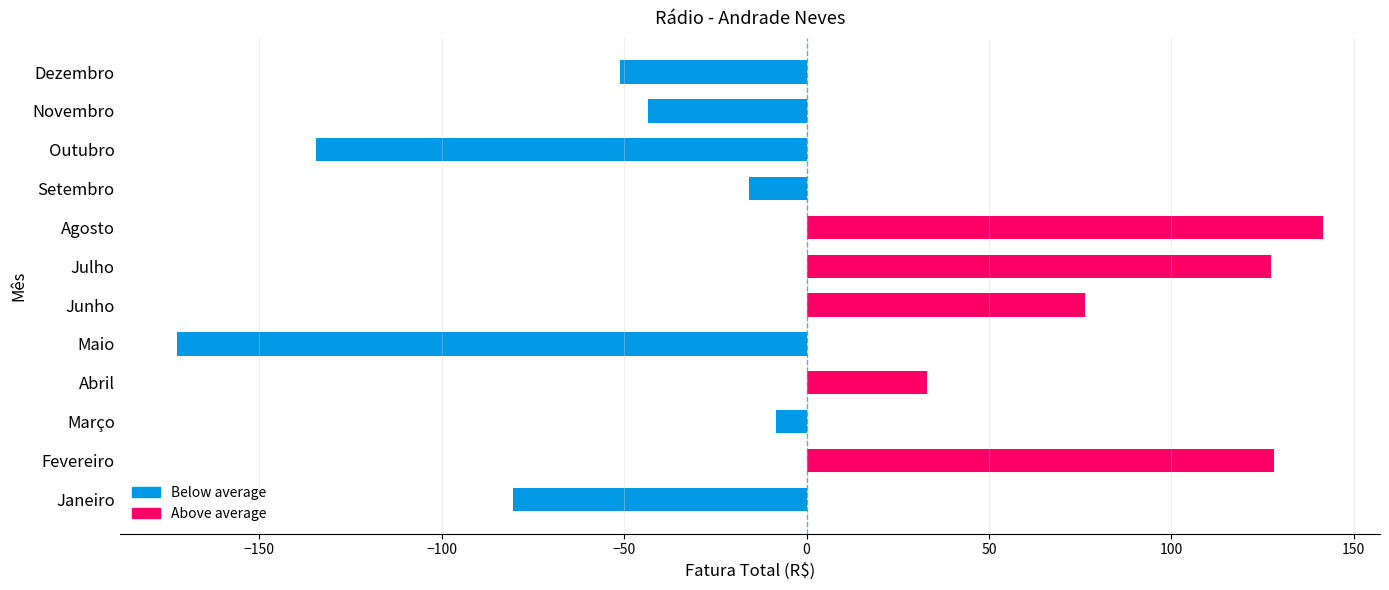

What is the smallest value displayed?

-172.6